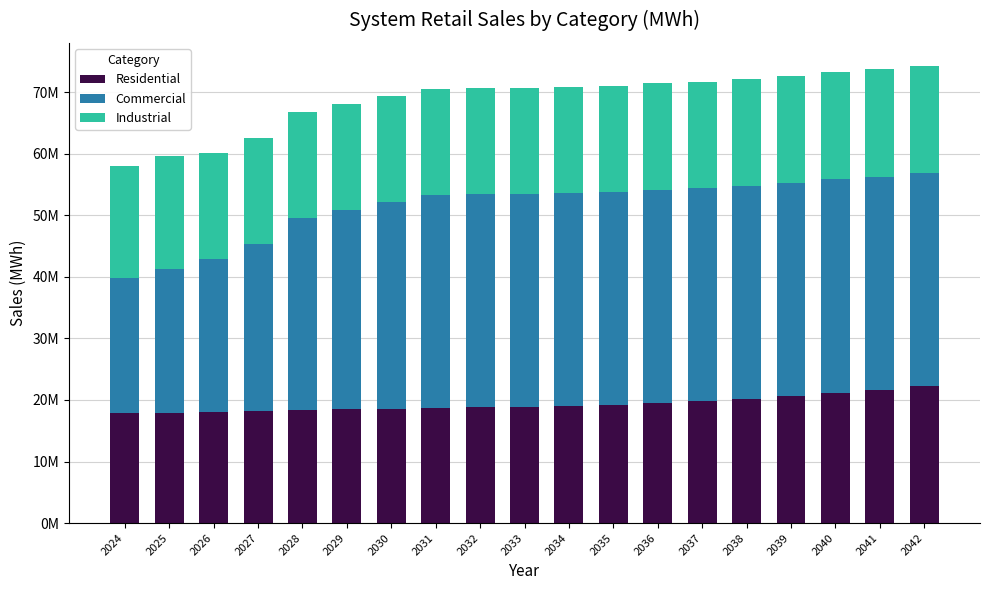

What are all the series names shown in the legend?

Residential, Commercial, Industrial